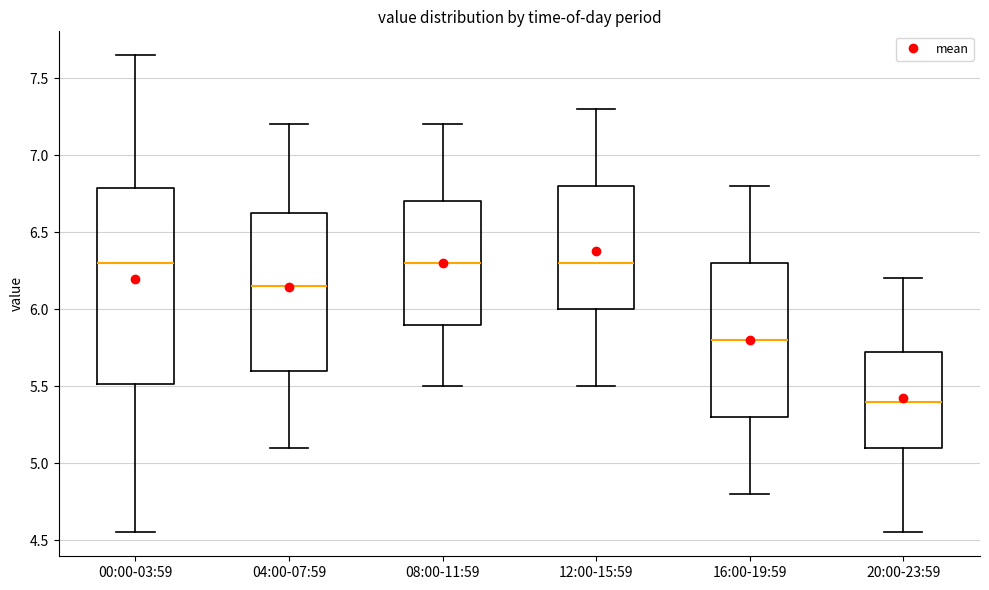

Which box is the tallest, from its lower edge to its upper edge?

00:00-03:59